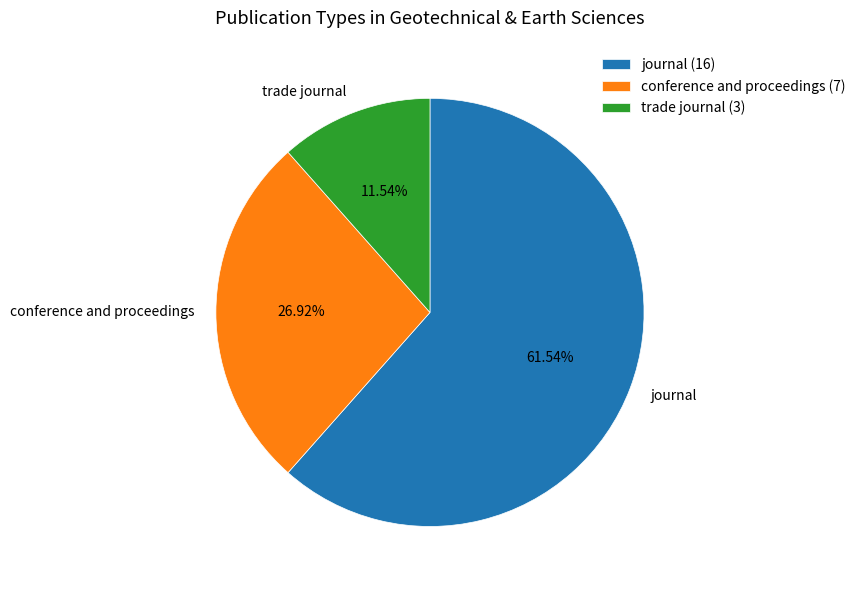

Approximately how many times larger is the value at conference and proceedings compared to trade journal?

2.3